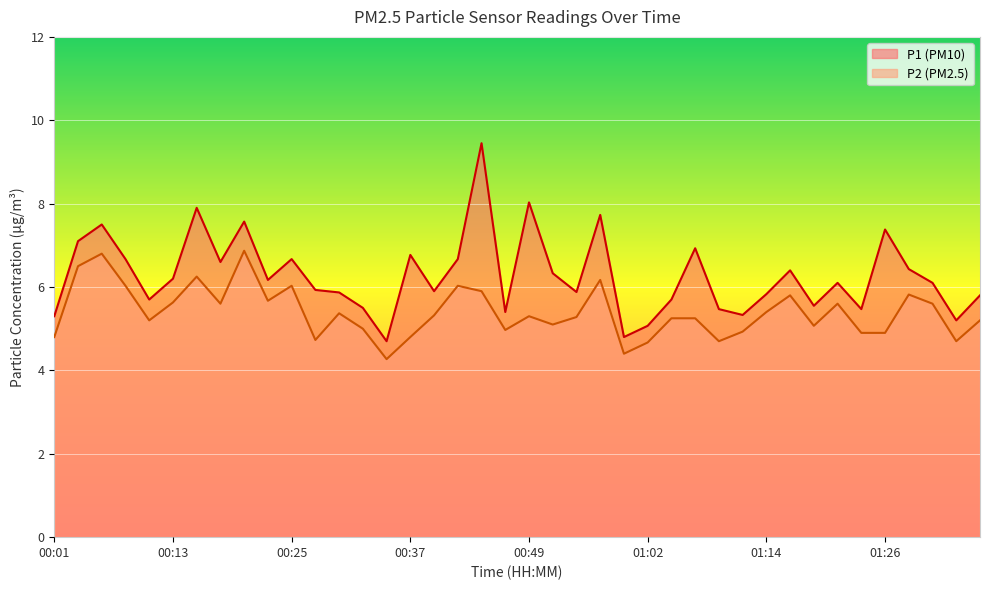

At which category does the chart reach its peak across all series?

00:45